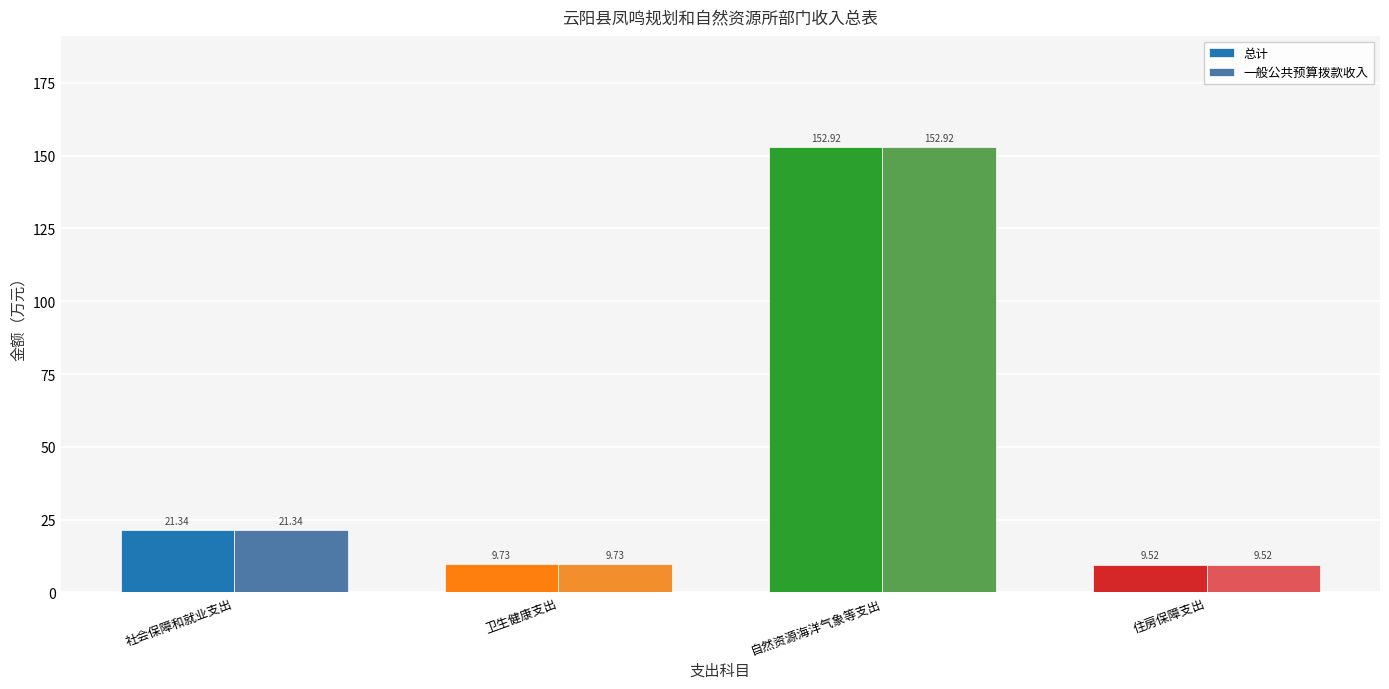

At which category is the sum across all series the highest?

自然资源海洋气象等支出